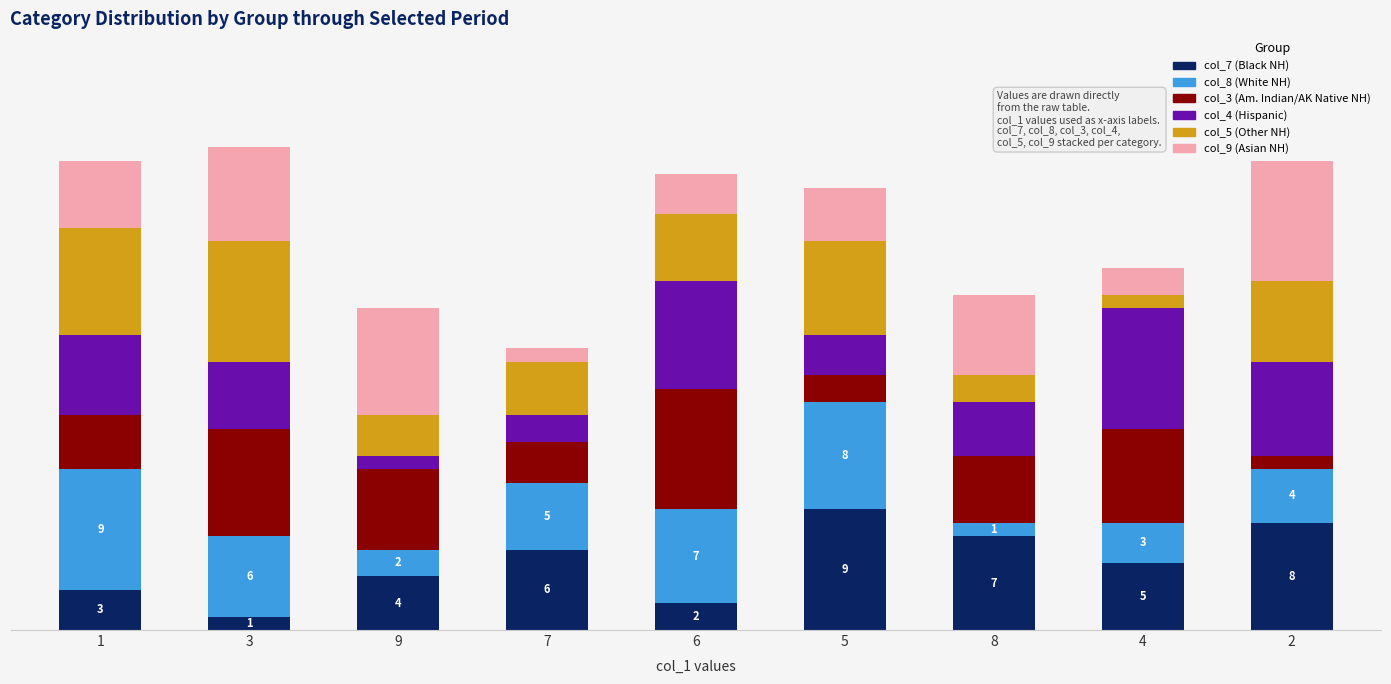

Are the bars horizontal?

No